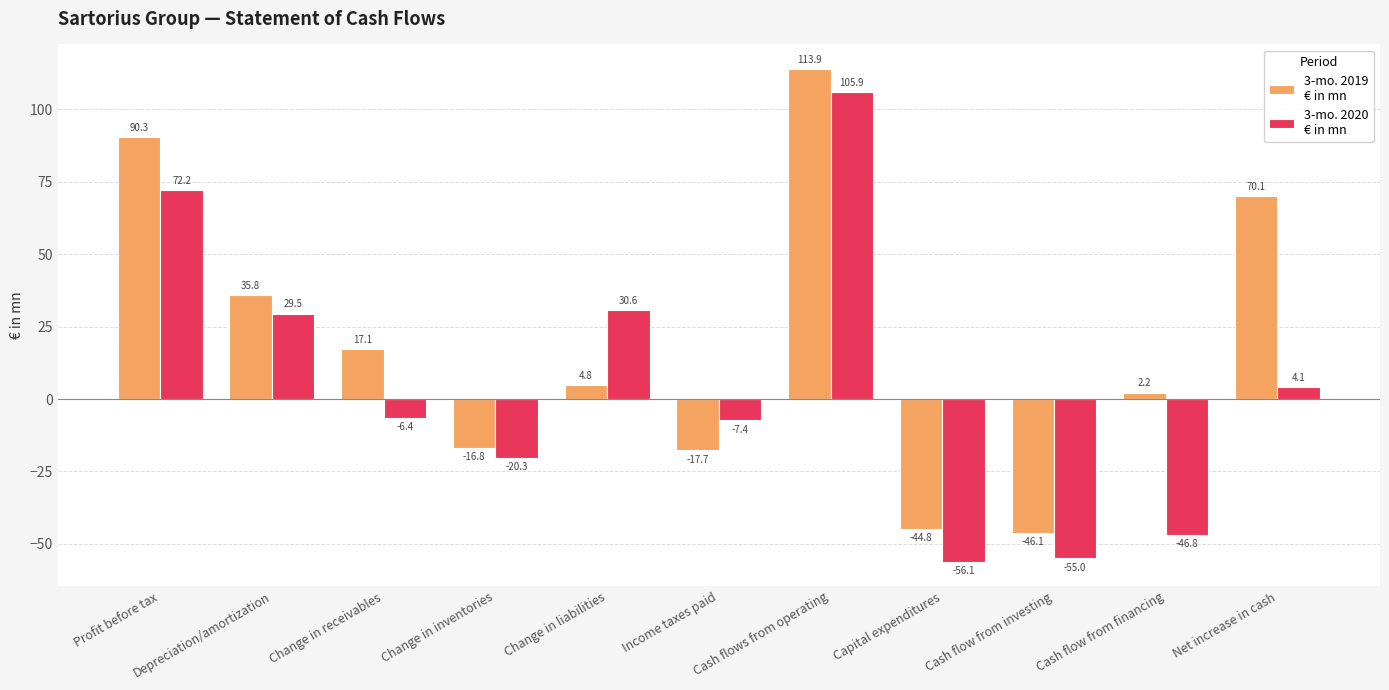

What is the maximum value shown in the chart?

113.9